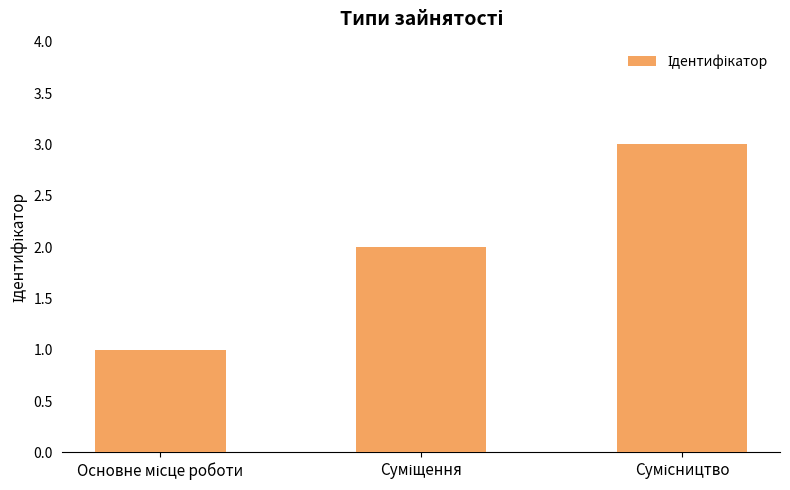

What is the sum of all values?

6